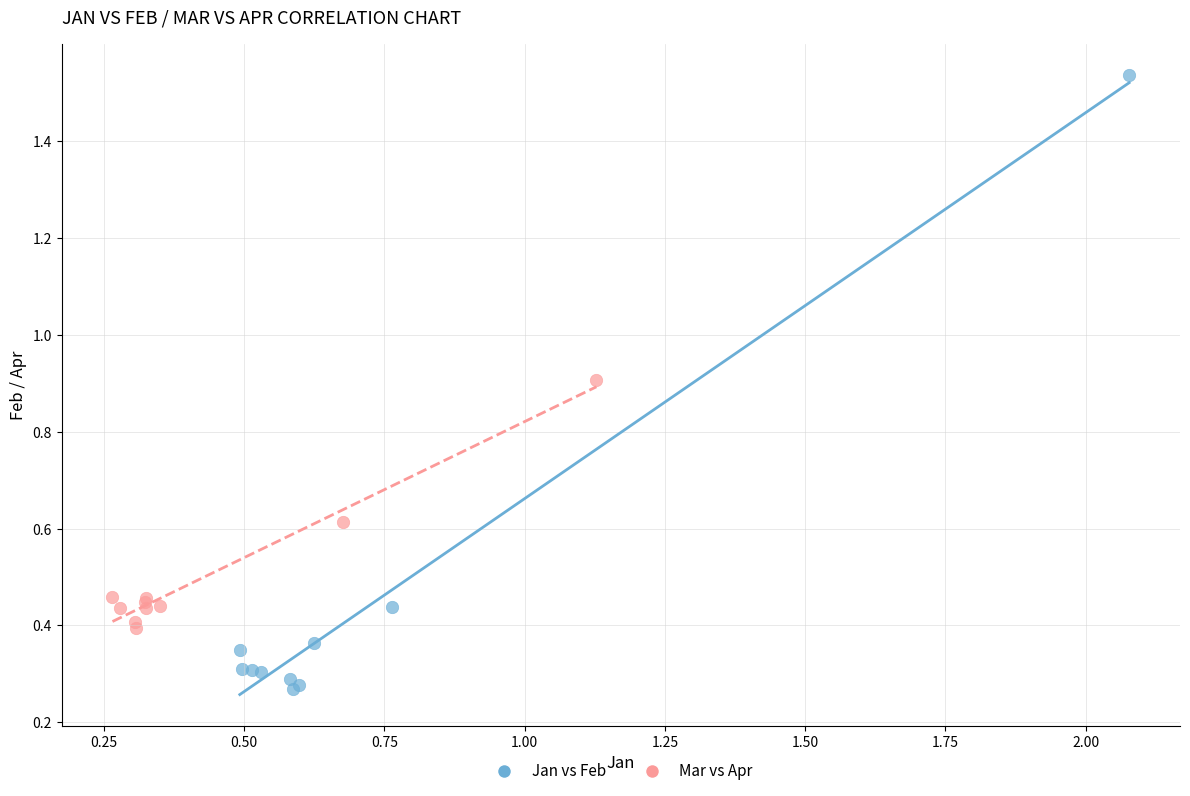

Which series contains the highest Y value?

Jan vs Feb